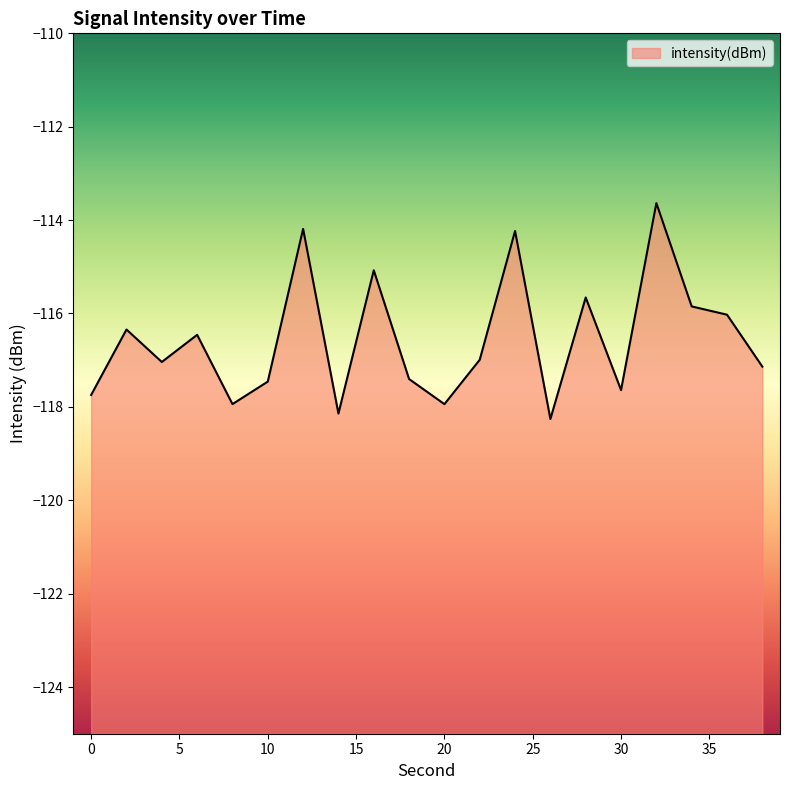

Read the value at 8.

-117.9